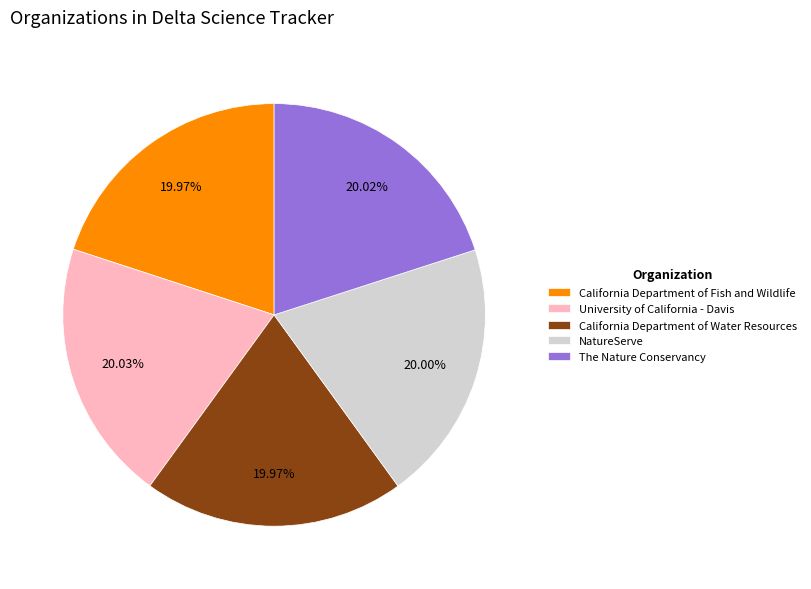

Approximately how many times larger is the value at California Department of Water Resources compared to University of California - Davis?

1.0